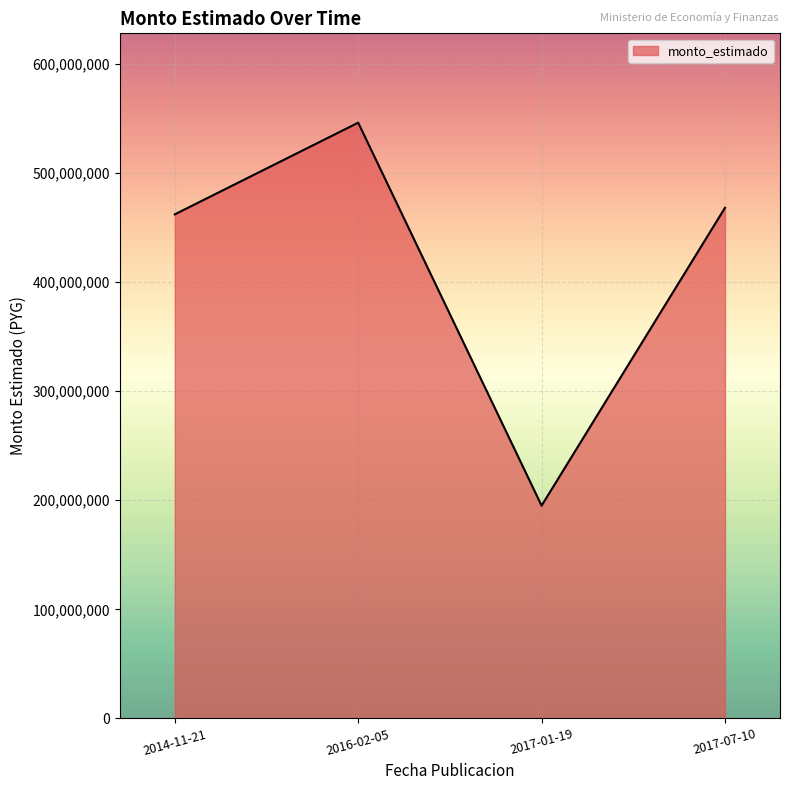

What is the maximum value shown in the chart?

546000000